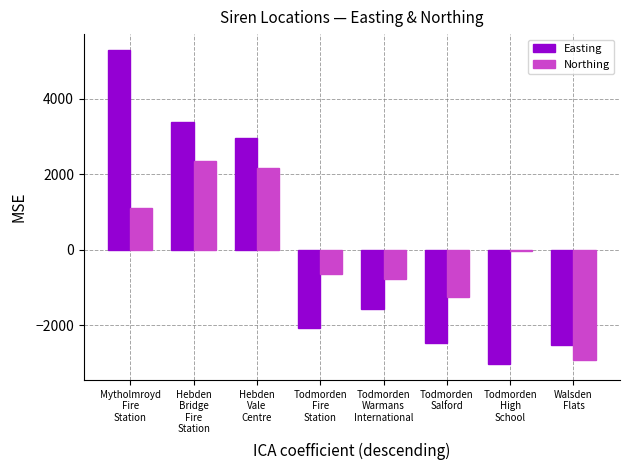

How many values in the Northing series are below -37?

5